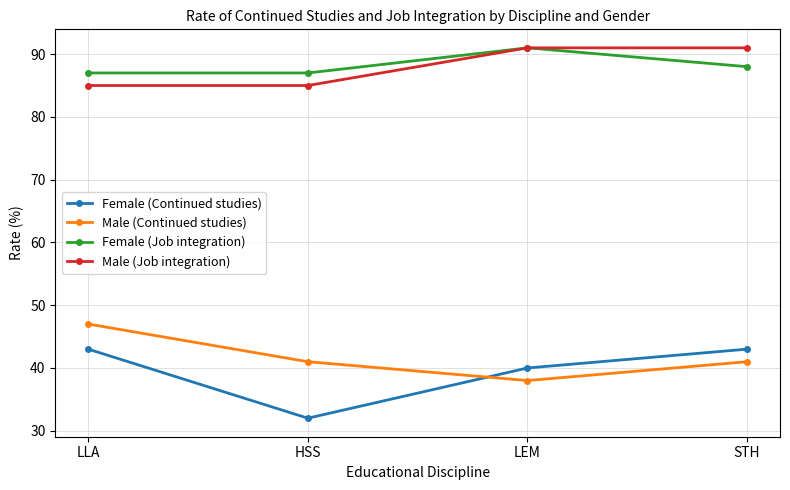

What are all the series names shown in the legend?

Female (Continued studies), Male (Continued studies), Female (Job integration), Male (Job integration)